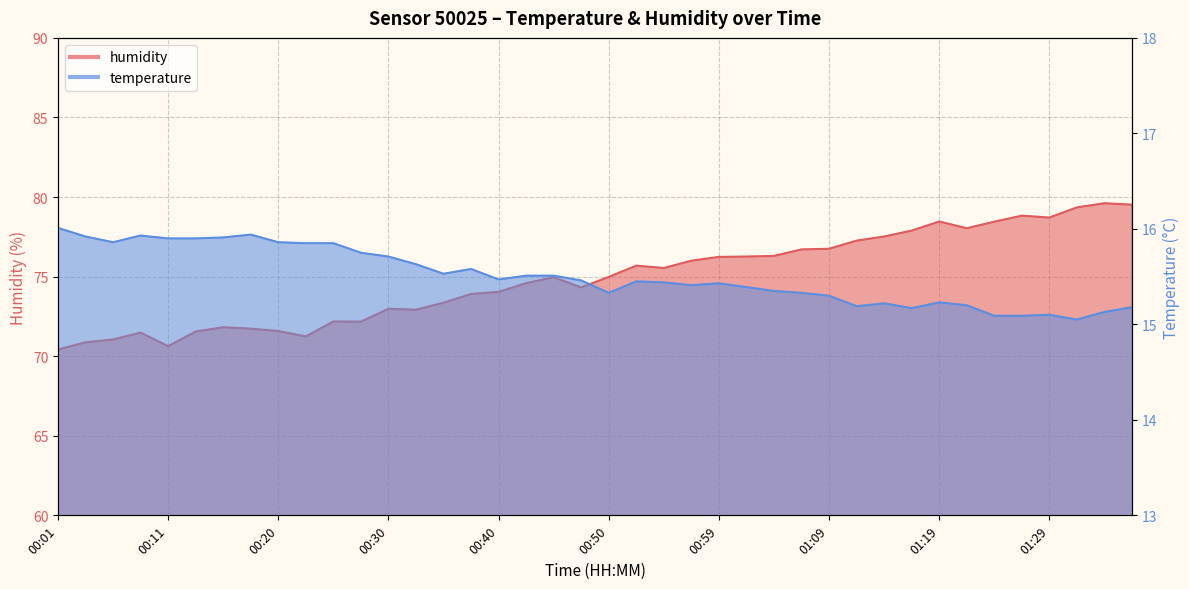

Is it true that humidity equals 43.4 at 00:52?

False